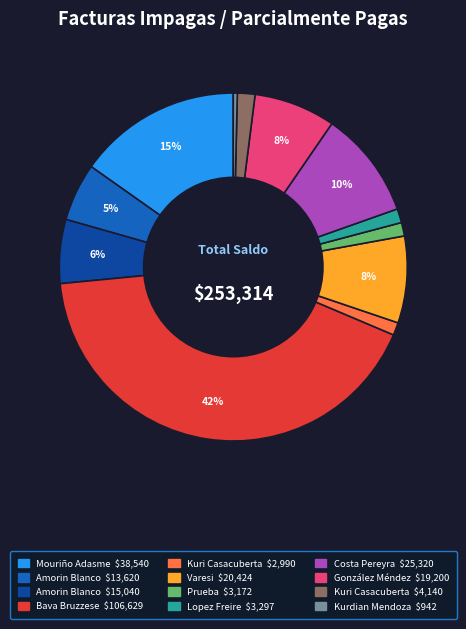

To the nearest percent, what is the average slice percentage?

8%